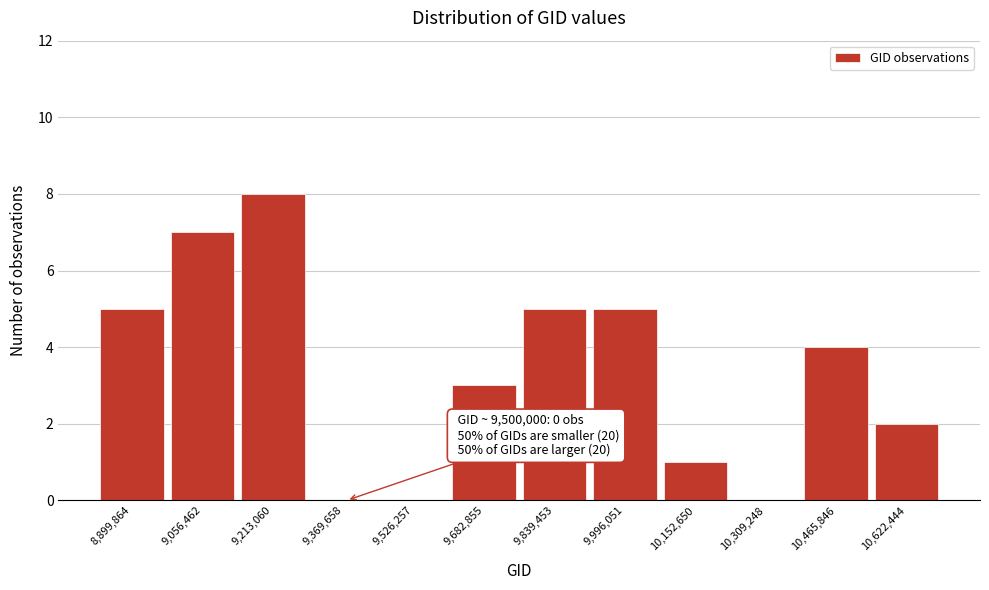

Reading left to right, extract all data points from this chart.

8,899,864=5	9,056,462=7	9,213,060=8	9,369,658=0	9,526,257=0	9,682,855=3	9,839,453=5	9,996,051=5	10,152,650=1	10,309,248=0	10,465,846=4	10,622,444=2